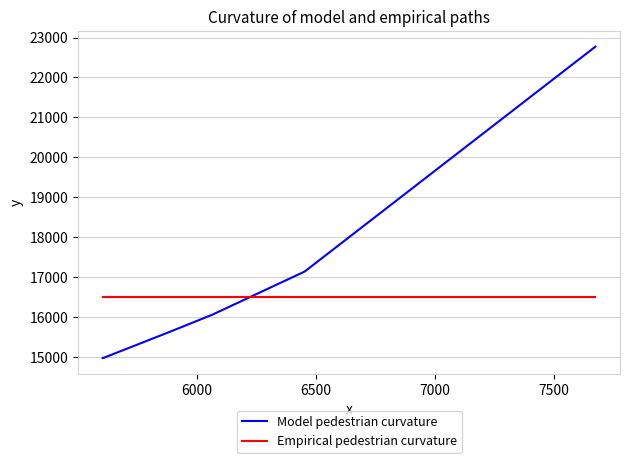

Which series has the largest total across all categories?

Model pedestrian curvature